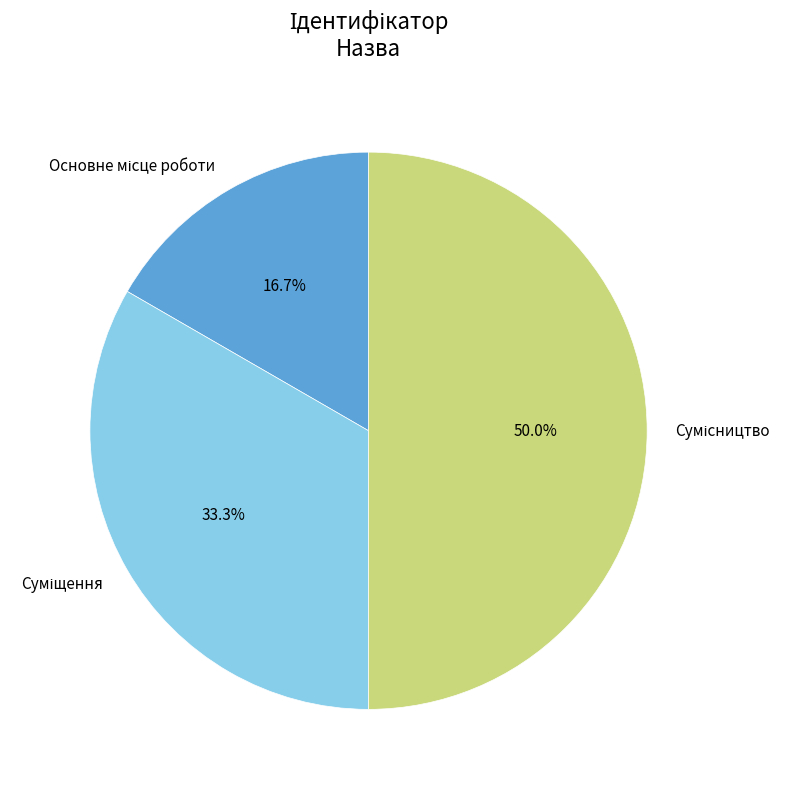

Is the sum of Основне місце роботи and Суміщення greater than half?

No